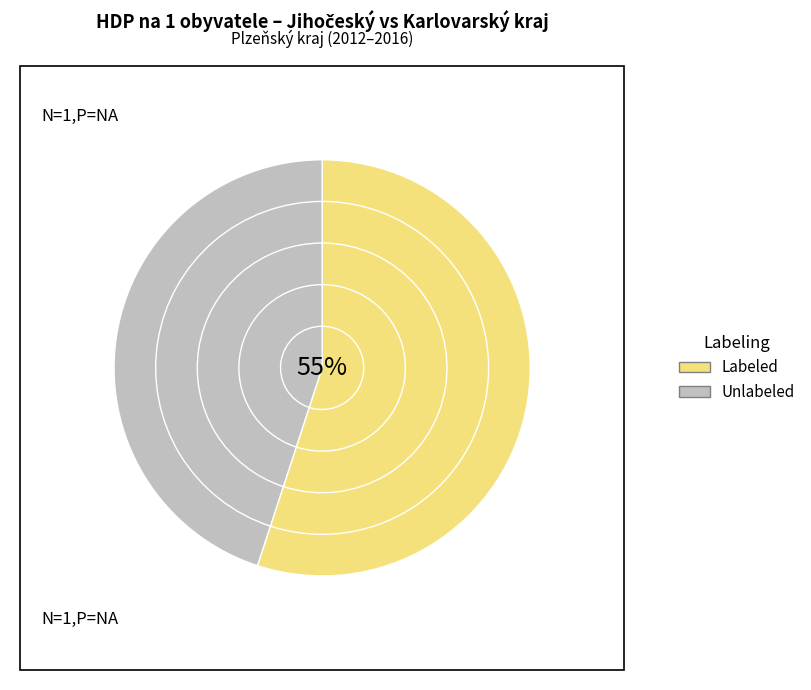

How many segments does this pie chart have?

5